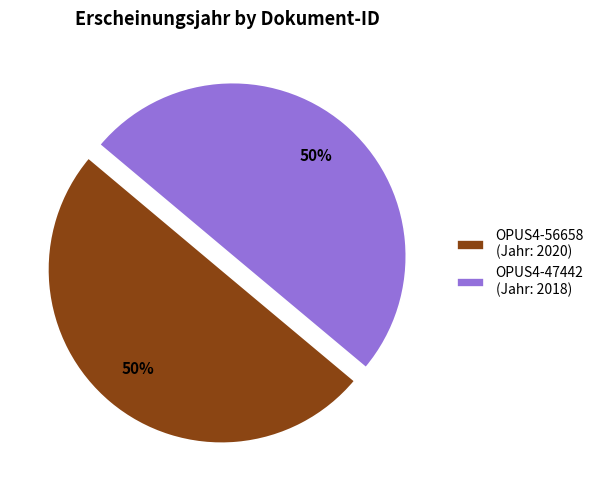

To the nearest percent, what is the average slice percentage?

50%